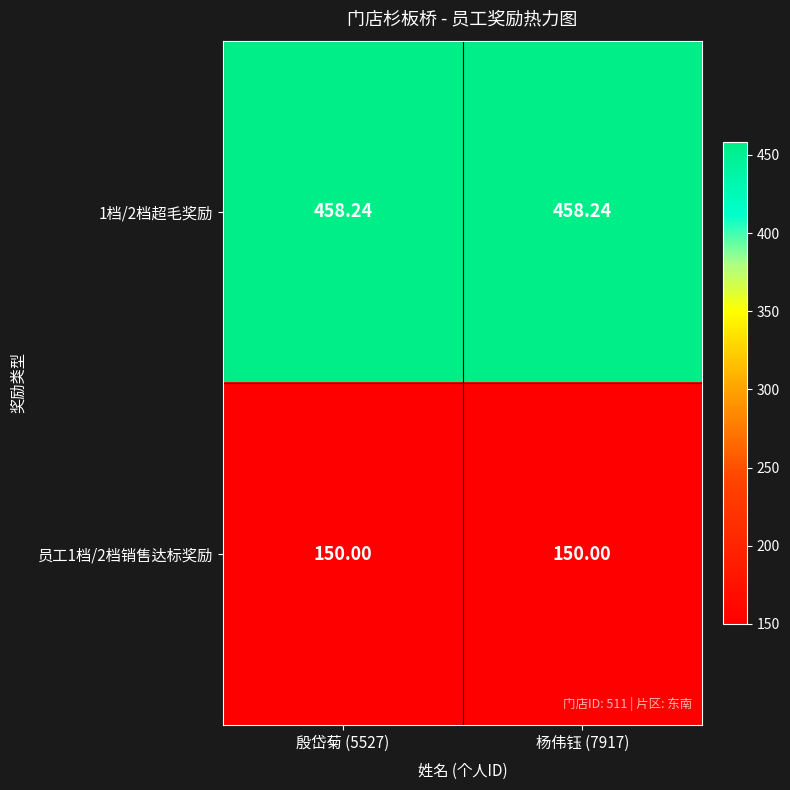

Is the value of 员工1档/2档销售达标奖励 at 殷岱菊 (5527) greater than the value of 1档/2档超毛奖励 at 杨伟钰 (7917)?

No